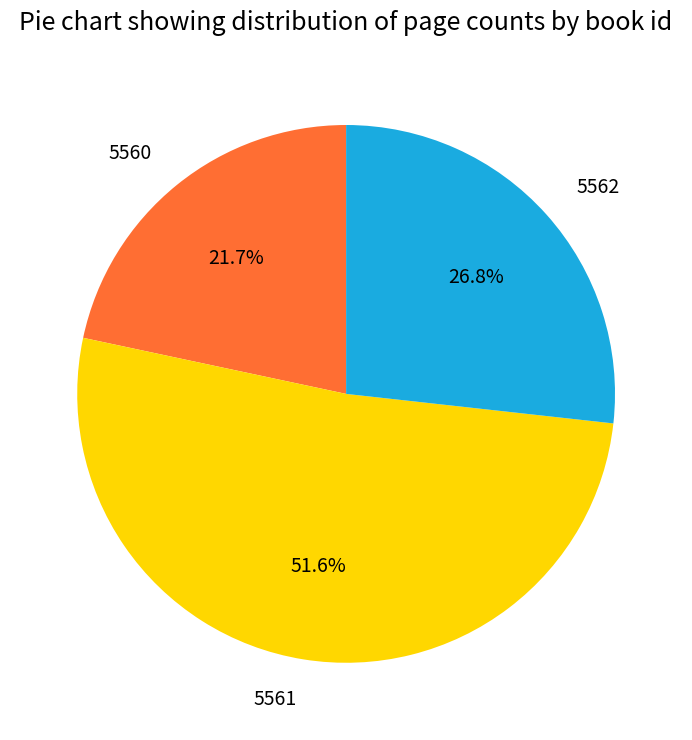

To the nearest percent, what percentage of the pie is 5561?

52%